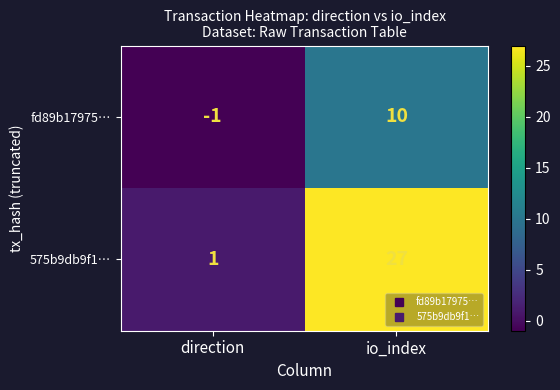

The value of 575b9db9f1… at direction is 1. True or false?

True